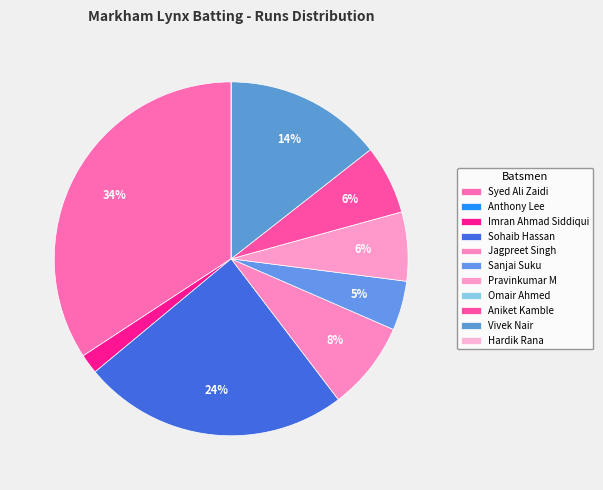

Rank the categories by value from highest to lowest.

Syed Ali Zaidi, Sohaib Hassan, Vivek Nair, Jagpreet Singh, Pravinkumar M, Aniket Kamble, Sanjai Suku, Imran Ahmad Siddiqui, Anthony Lee, Omair Ahmed, Hardik Rana